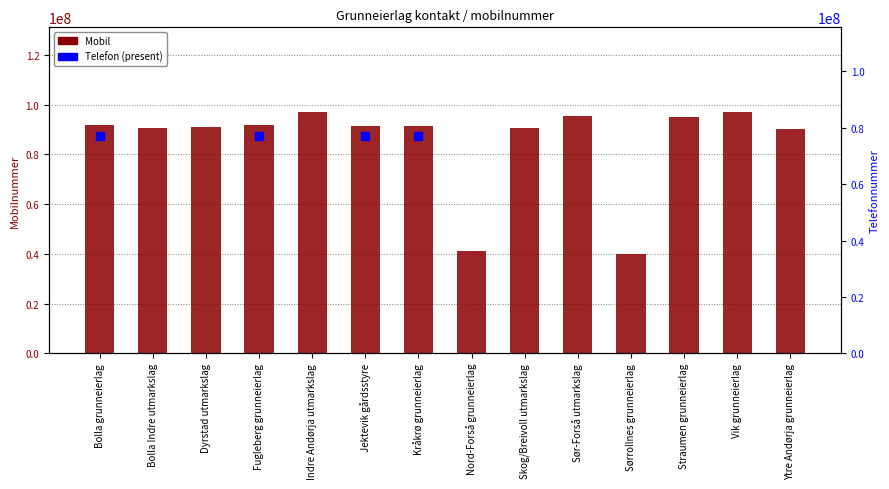

Approximately how many times larger is the value at Sør-Forså utmarkslag compared to Dyrstad utmarkslag?

1.0